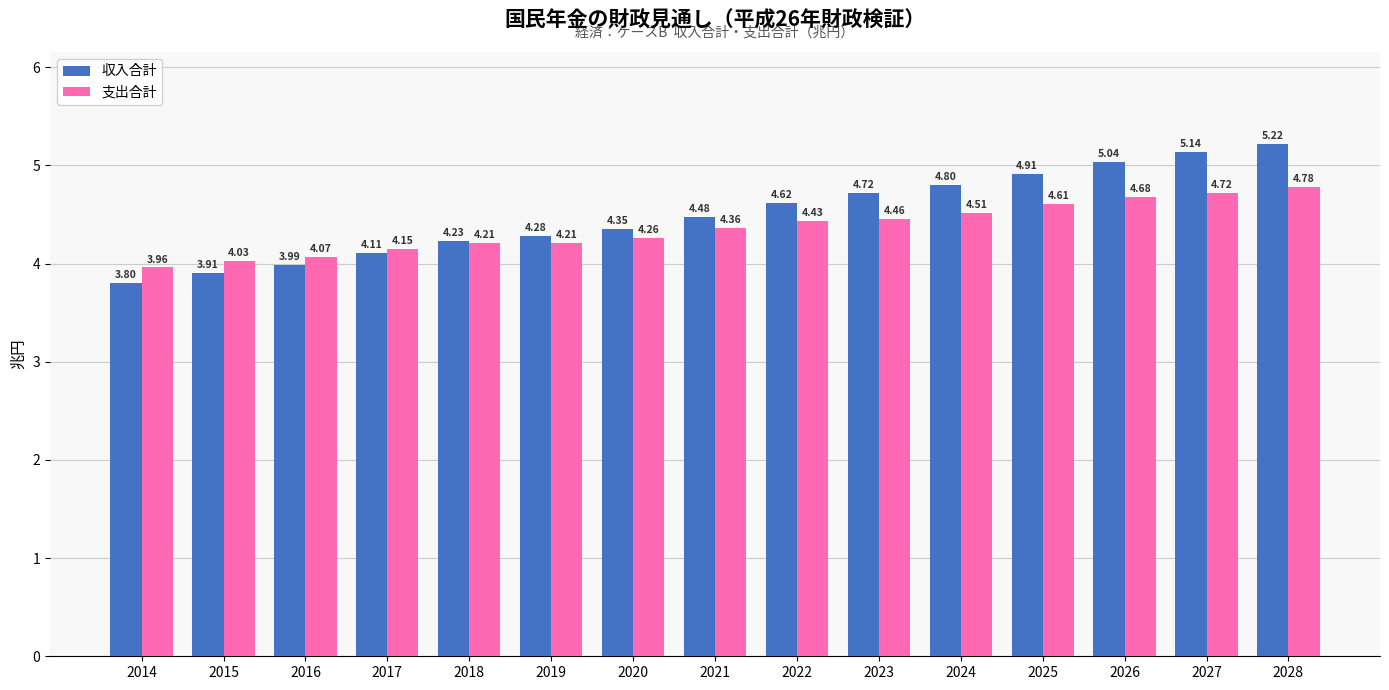

What is the total value across all series at 2014?

7.8